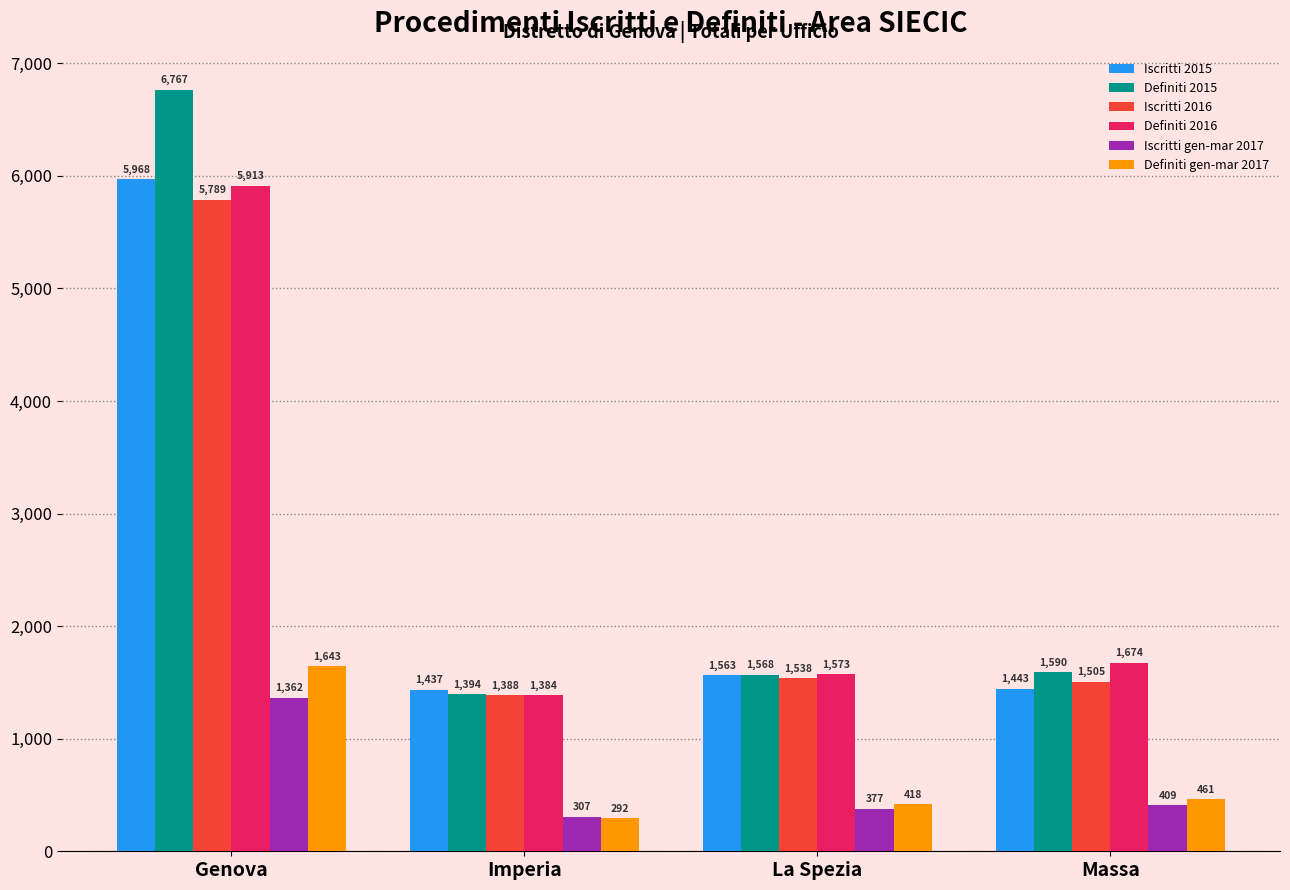

Which series has the widest spread of values?

Definiti 2015